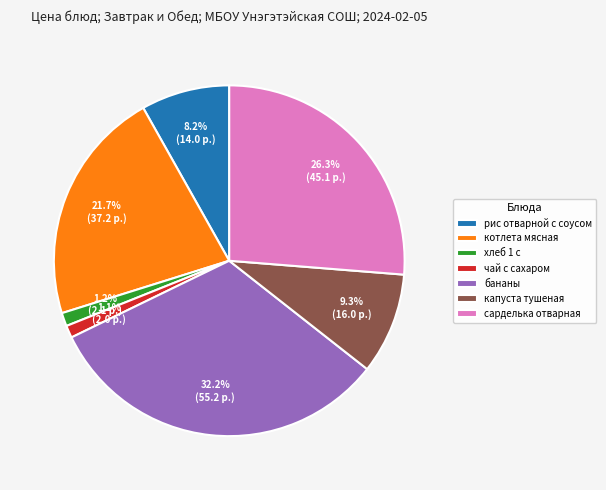

Does капуста тушеная represent more than half of the total?

No